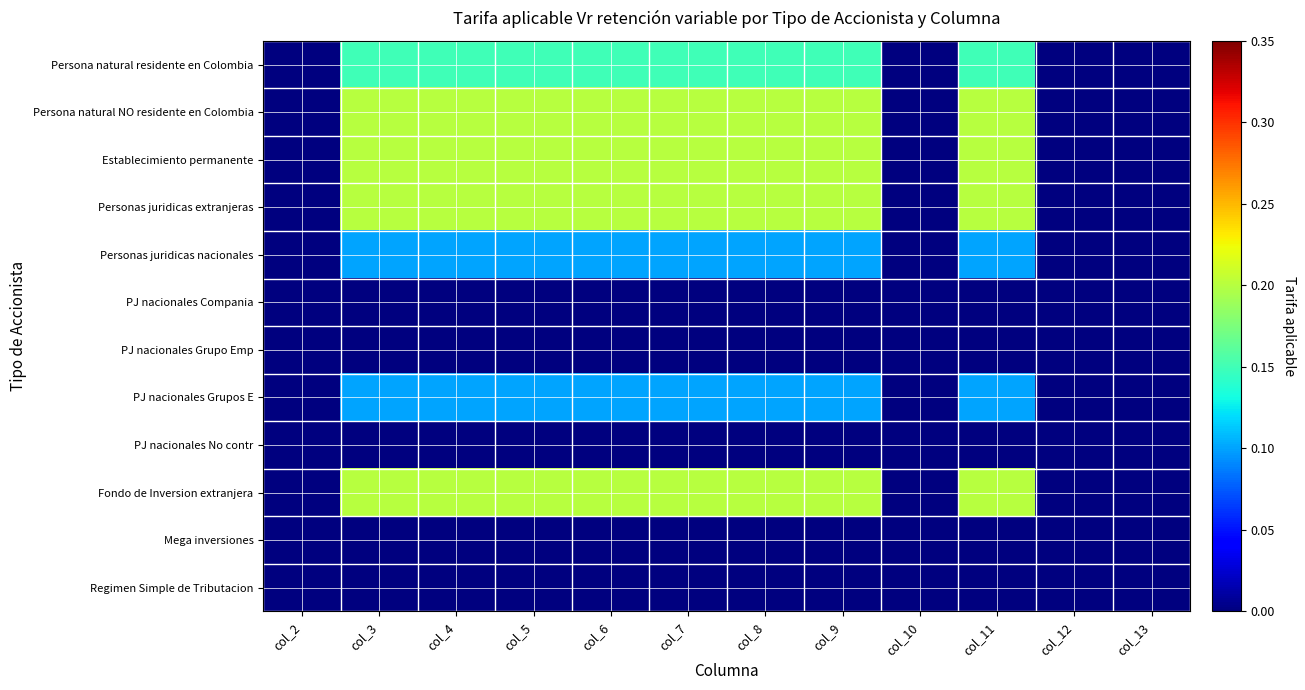

What is the difference between the highest and lowest values at col_3?

0.2